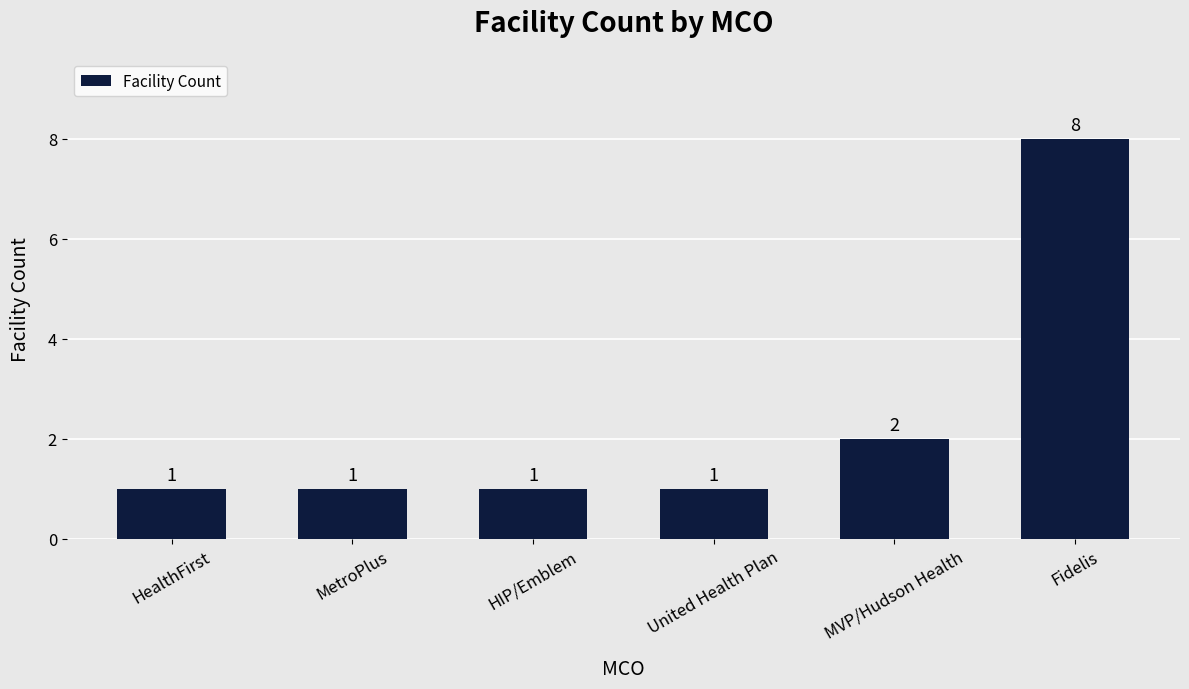

The chart shows a value of 0 at United Health Plan. True or false?

False